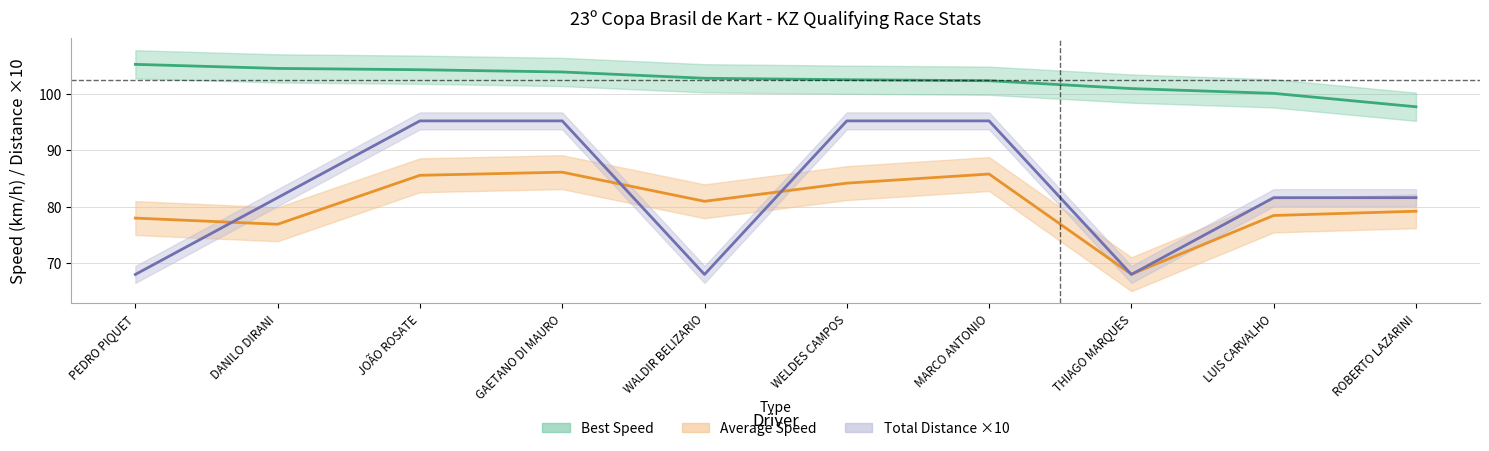

At which label does Best Lap time first exceed 102?

PEDRO PIQUET